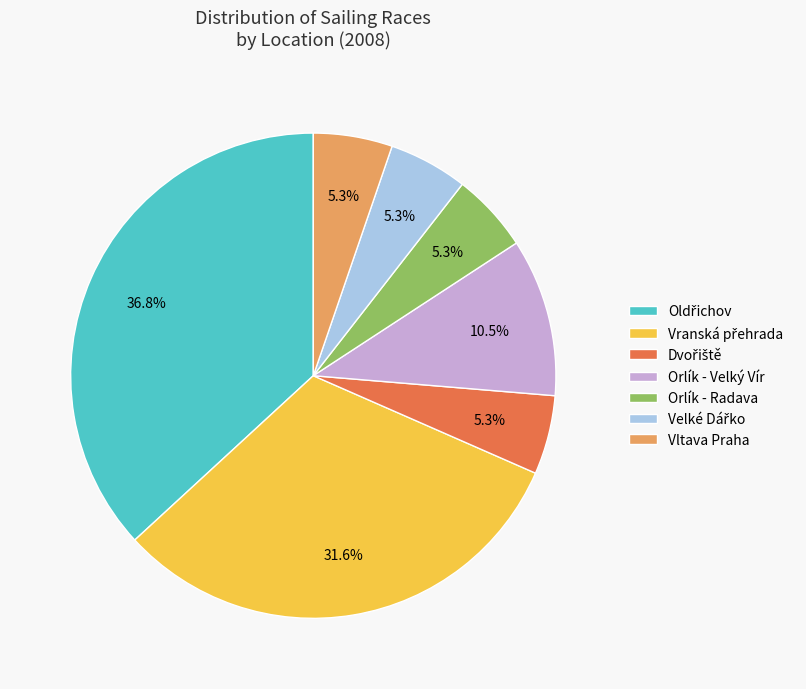

Combined, do Vltava Praha and Orlík - Radava account for over 50%?

No